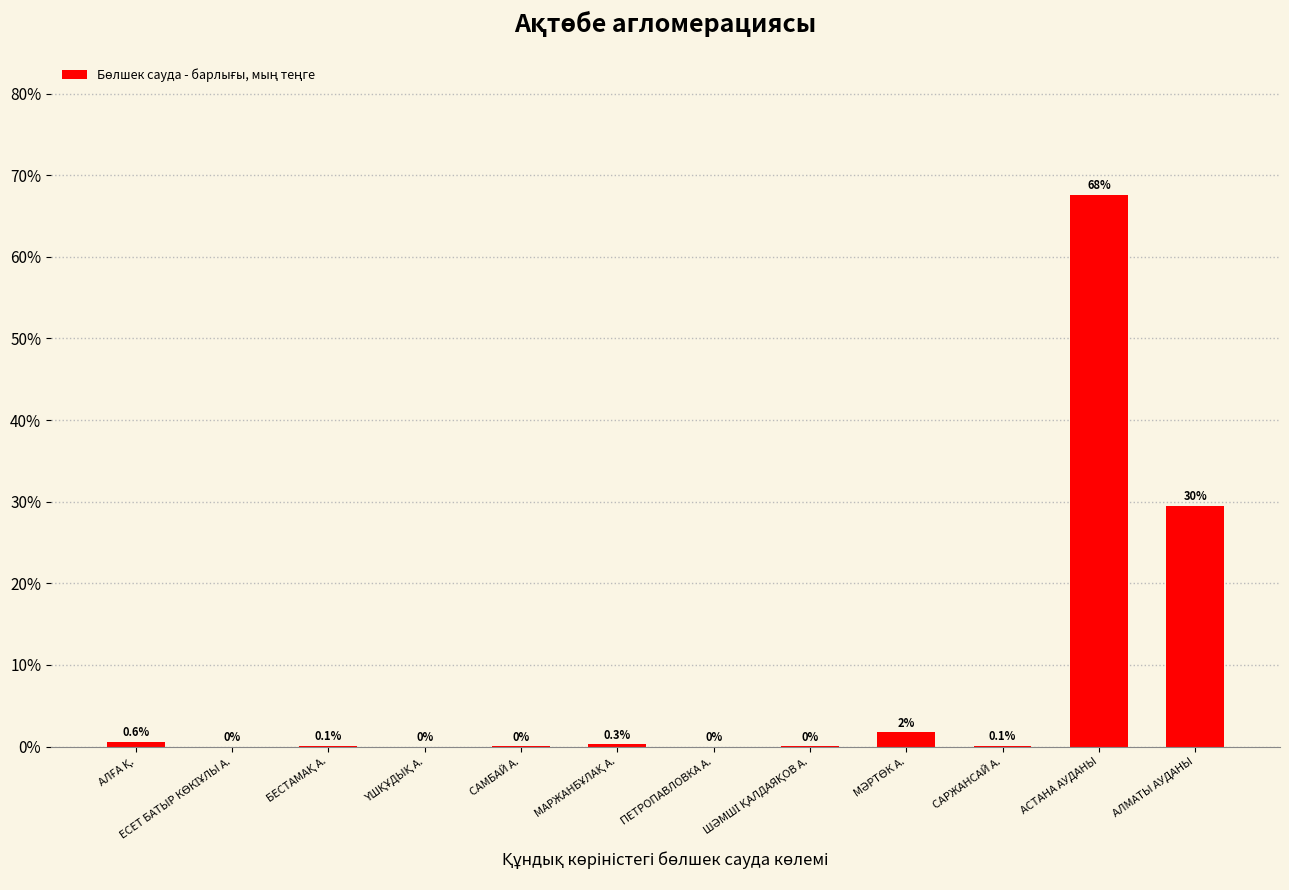

Does the chart contain stacked bars?

No